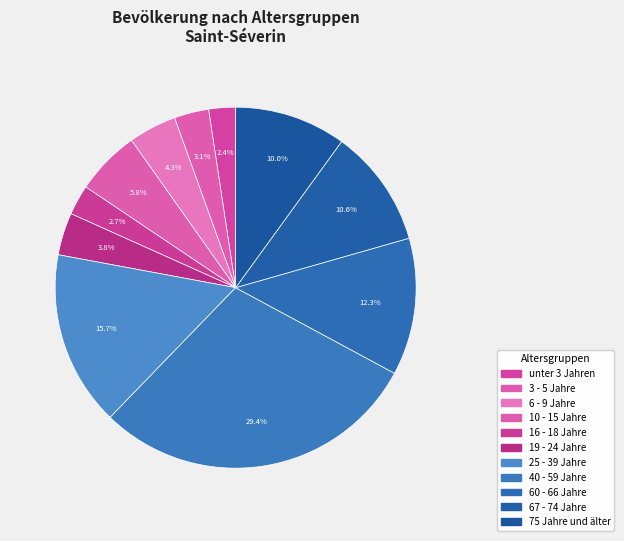

Count the number of slices in the pie.

11